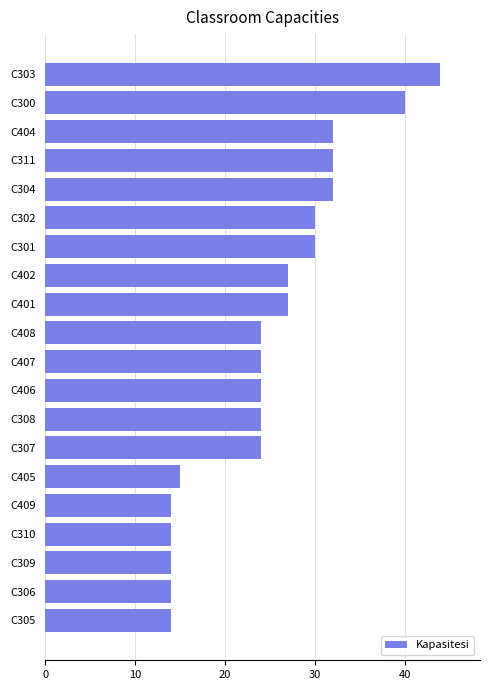

Which label corresponds to the largest value in the chart?

C303